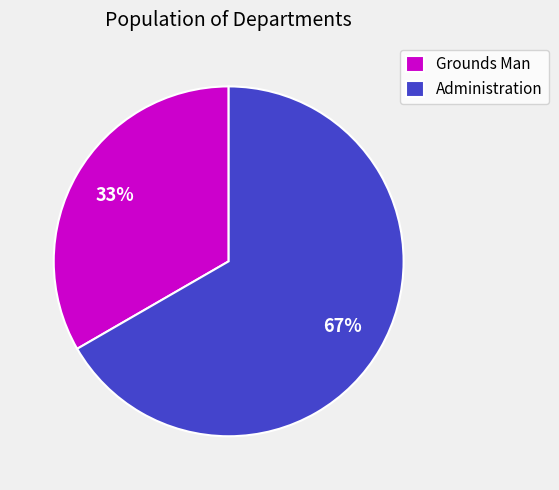

How many slices are in this pie chart?

2